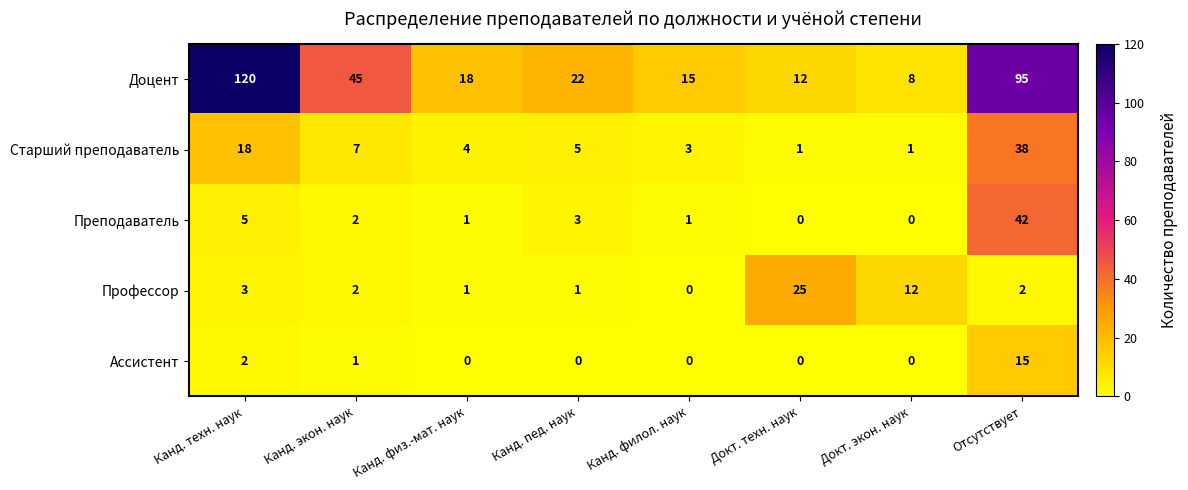

How many positive values does the Преподаватель series have?

6